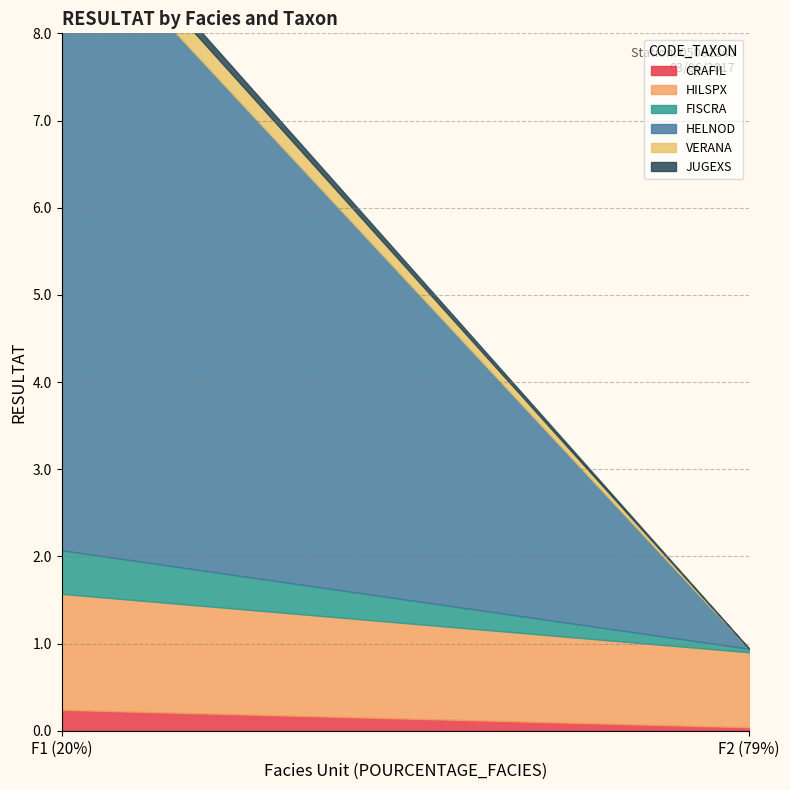

What is the total value across all series at F1 (20%)?

9.8